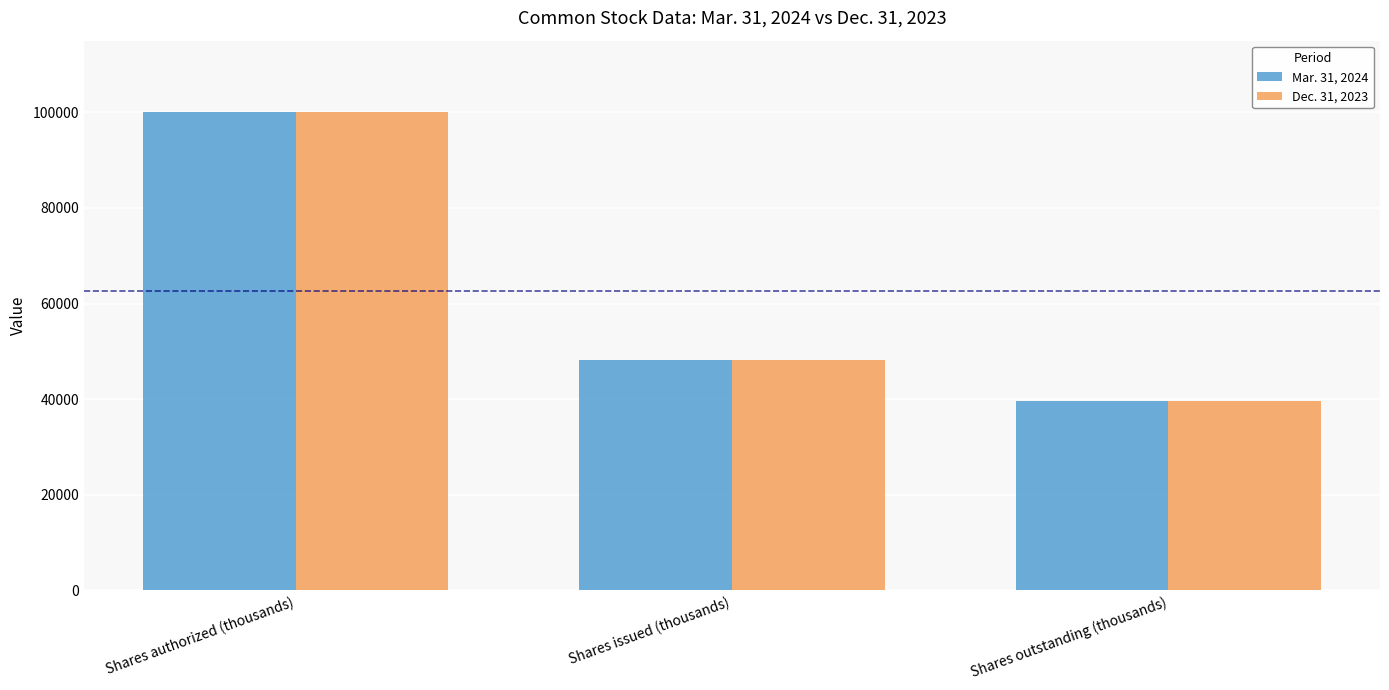

At which category is the sum across all series the highest?

Shares authorized (thousands)